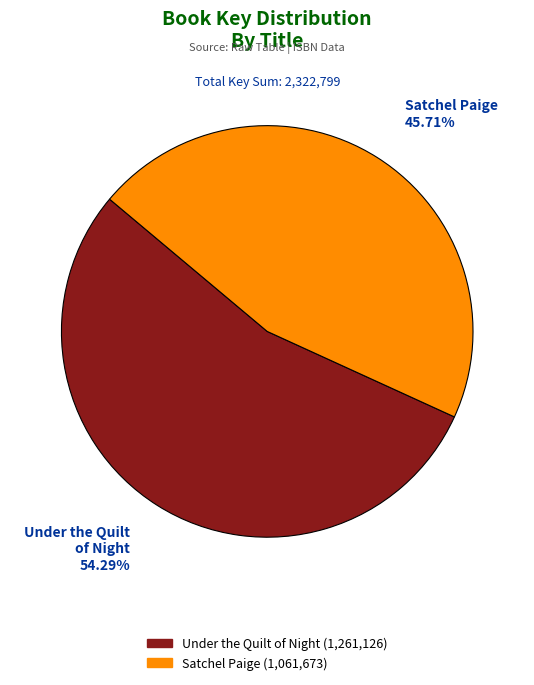

Is there any slice that represents more than half of the pie?

Yes